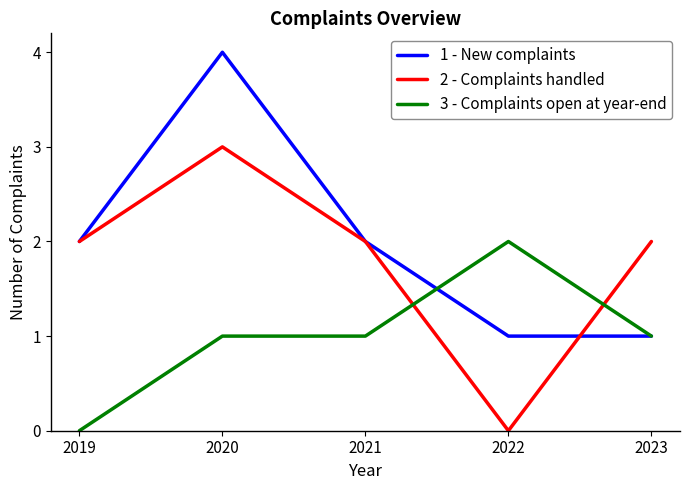

What is the sum of the 1 - New complaints values at 2023 and 2022?

2